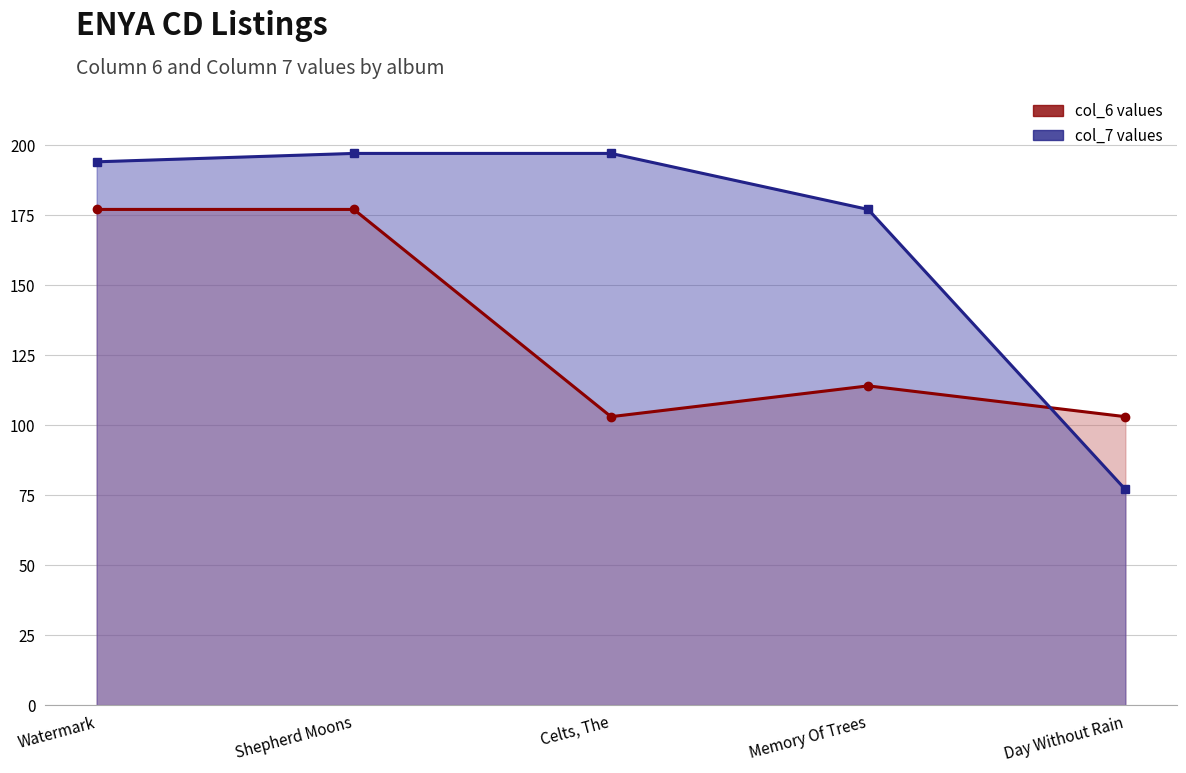

What is the label of the 4th point from the right?

Shepherd Moons